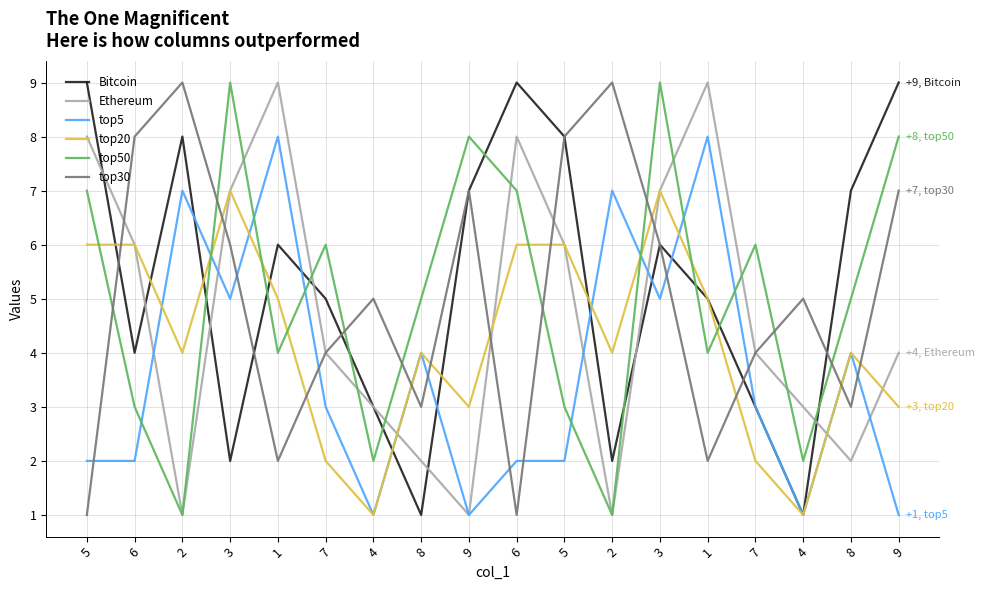

How many interior local peaks does the top50 series have?

5